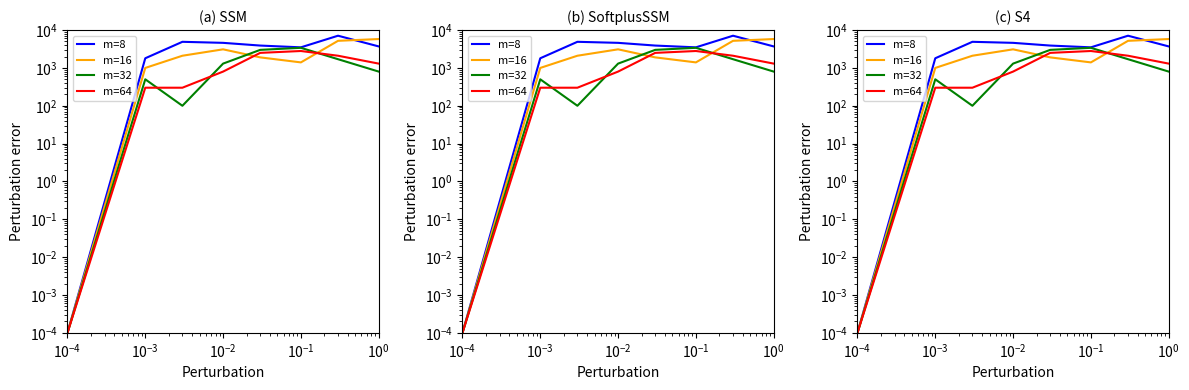

What is the sum of all m=32 values?

10800.0